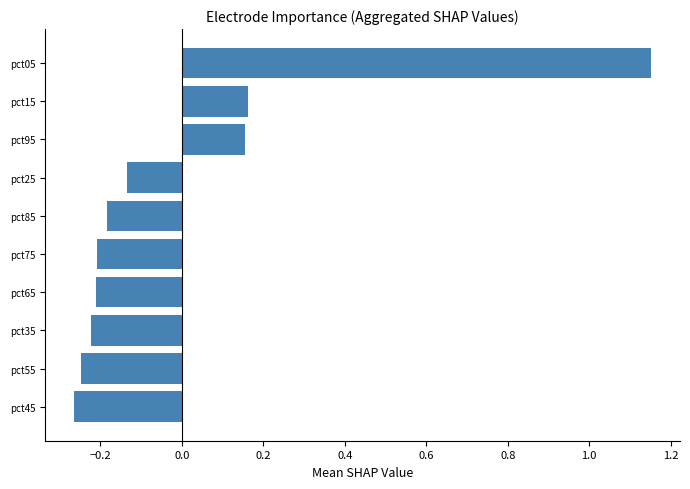

Which category has the highest value across all series?

pct05